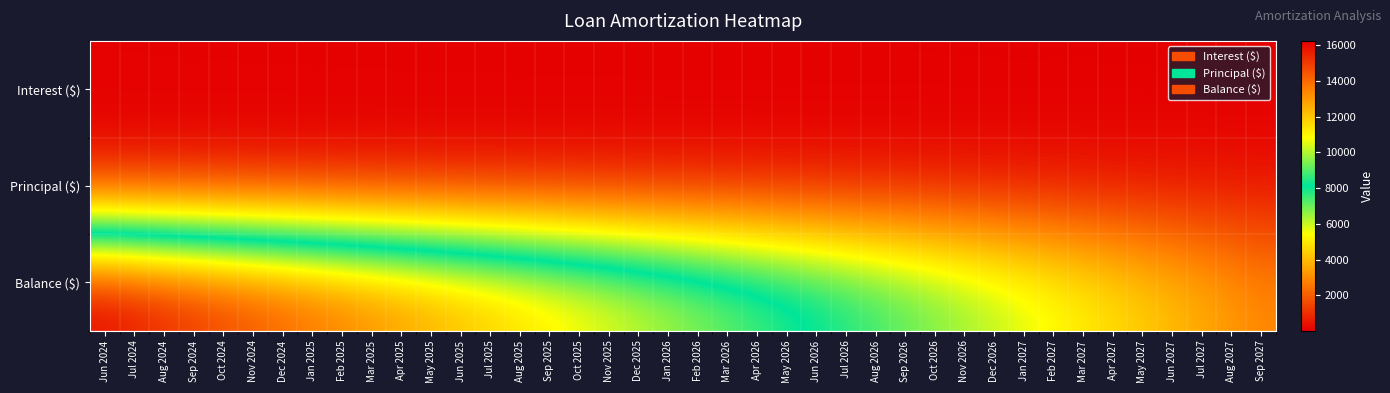

Reading left to right, transcribe all the data shown in this chart.

Interest ($): Jun 2024=65.6	Jul 2024=64.3	Aug 2024=63.1	Sep 2024=61.8	Oct 2024=60.6	Nov 2024=59.3	Dec 2024=58.0	Jan 2025=56.8	Feb 2025=55.5	Mar 2025=54.2	Apr 2025=52.9	May 2025=51.6	Jun 2025=50.3	Jul 2025=49.0	Aug 2025=47.7	Sep 2025=46.4	Oct 2025=45.1	Nov 2025=43.8	Dec 2025=42.4	Jan 2026=41.1	Feb 2026=39.8	Mar 2026=38.4	Apr 2026=37.0	May 2026=35.7	Jun 2026=34.3	Jul 2026=33.0	Aug 2026=31.6	Sep 2026=30.2	Oct 2026=28.8	Nov 2026=27.4	Dec 2026=26.1	Jan 2027=24.6	Feb 2027=23.2	Mar 2027=21.8	Apr 2027=20.4	May 2027=19.0	Jun 2027=17.6	Jul 2027=16.1	Aug 2027=14.7	Sep 2027=13.2
Principal ($): Jun 2024=314.0	Jul 2024=315.0	Aug 2024=317.0	Sep 2024=318.0	Oct 2024=319.0	Nov 2024=320.0	Dec 2024=322.0	Jan 2025=323.0	Feb 2025=324.0	Mar 2025=325.0	Apr 2025=327.0	May 2025=328.0	Jun 2025=329.0	Jul 2025=331.0	Aug 2025=332.0	Sep 2025=333.0	Oct 2025=335.0	Nov 2025=336.0	Dec 2025=337.0	Jan 2026=338.0	Feb 2026=340.0	Mar 2026=341.0	Apr 2026=343.0	May 2026=344.0	Jun 2026=345.0	Jul 2026=347.0	Aug 2026=348.0	Sep 2026=349.0	Oct 2026=351.0	Nov 2026=352.0	Dec 2026=354.0	Jan 2027=355.0	Feb 2027=356.0	Mar 2027=358.0	Apr 2027=359.0	May 2027=361.0	Jun 2027=362.0	Jul 2027=363.0	Aug 2027=365.0	Sep 2027=366.0
Balance ($): Jun 2024=16250.0	Jul 2024=15935.0	Aug 2024=15618.0	Sep 2024=15300.0	Oct 2024=14981.0	Nov 2024=14661.0	Dec 2024=14339.0	Jan 2025=14016.0	Feb 2025=13692.0	Mar 2025=13367.0	Apr 2025=13040.0	May 2025=12712.0	Jun 2025=12383.0	Jul 2025=12052.0	Aug 2025=11720.0	Sep 2025=11387.0	Oct 2025=11052.0	Nov 2025=10716.0	Dec 2025=10379.0	Jan 2026=10041.0	Feb 2026=9701.0	Mar 2026=9360.0	Apr 2026=9017.0	May 2026=8673.0	Jun 2026=8328.0	Jul 2026=7981.0	Aug 2026=7633.0	Sep 2026=7284.0	Oct 2026=6933.0	Nov 2026=6581.0	Dec 2026=6227.0	Jan 2027=5872.0	Feb 2027=5516.0	Mar 2027=5158.0	Apr 2027=4799.0	May 2027=4438.0	Jun 2027=4076.0	Jul 2027=3713.0	Aug 2027=3348.0	Sep 2027=2982.0